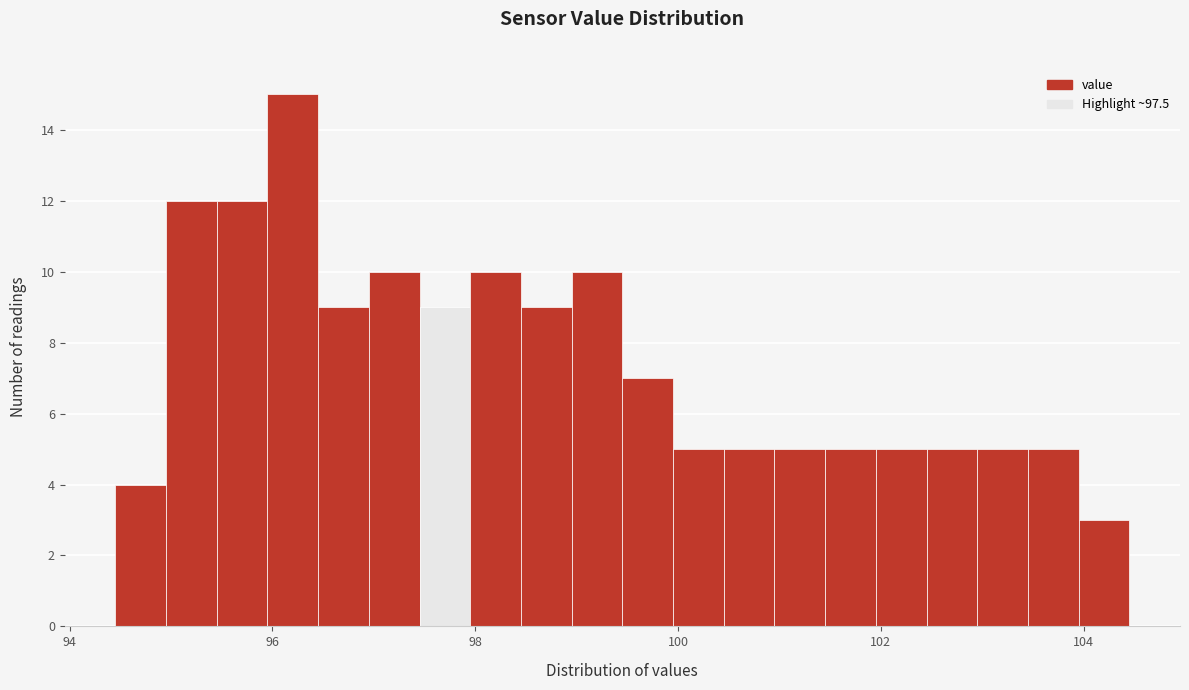

Around what value on the x-axis is the tallest bar? Give the approximate position of its centre, as read against the axis.

96.2